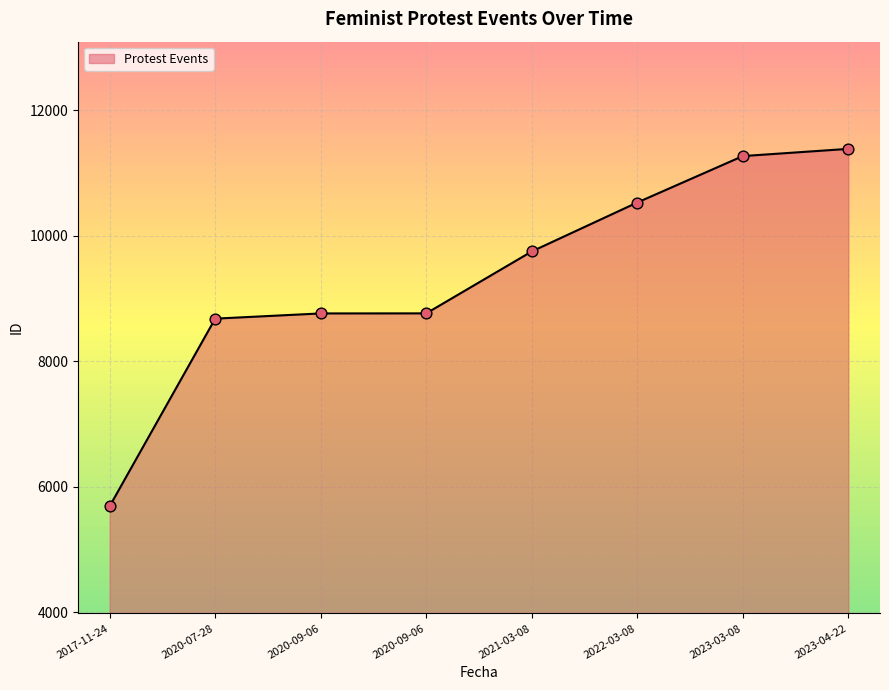

Is this an area chart (filled region under the line)?

Yes